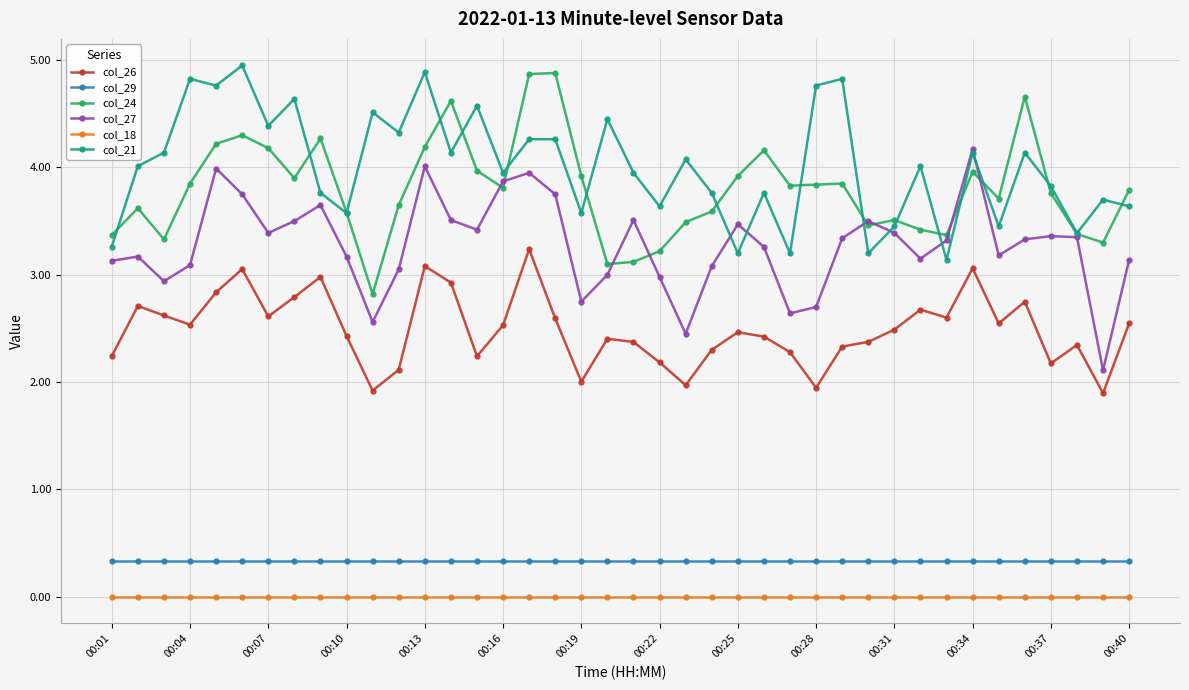

True or false: col_18 and col_27 cross at least once.

False